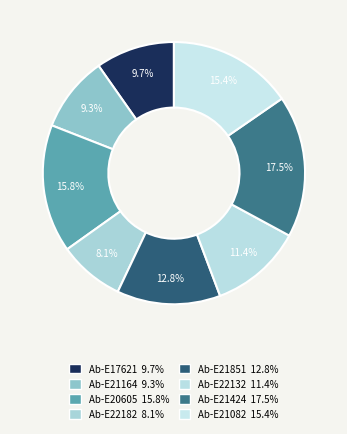

Count the number of slices in the pie.

8